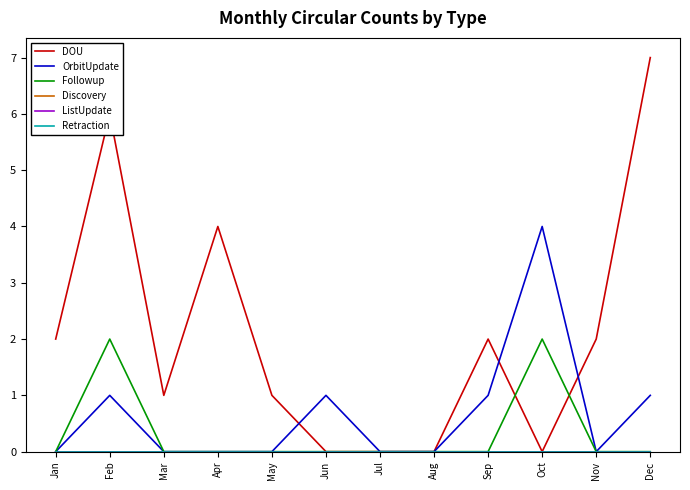

Is this an area chart (filled region under the line)?

No